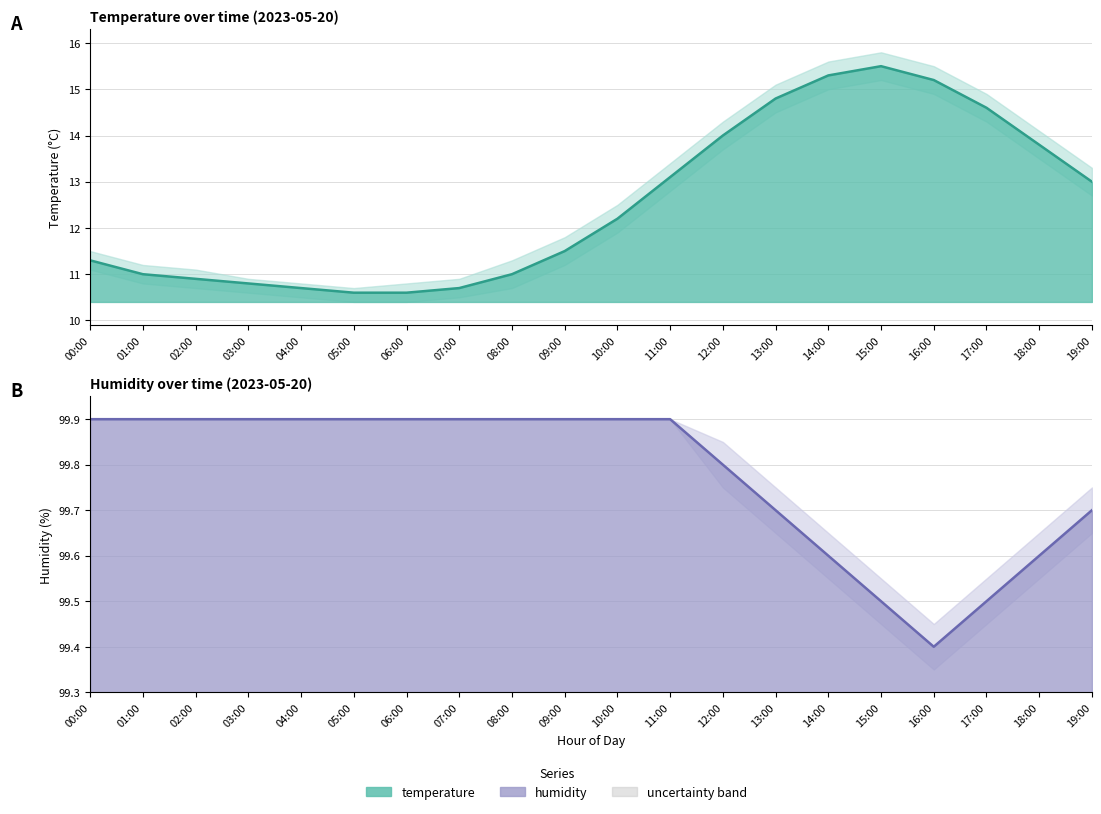

Where does the temperature series first go above 12?

10:00